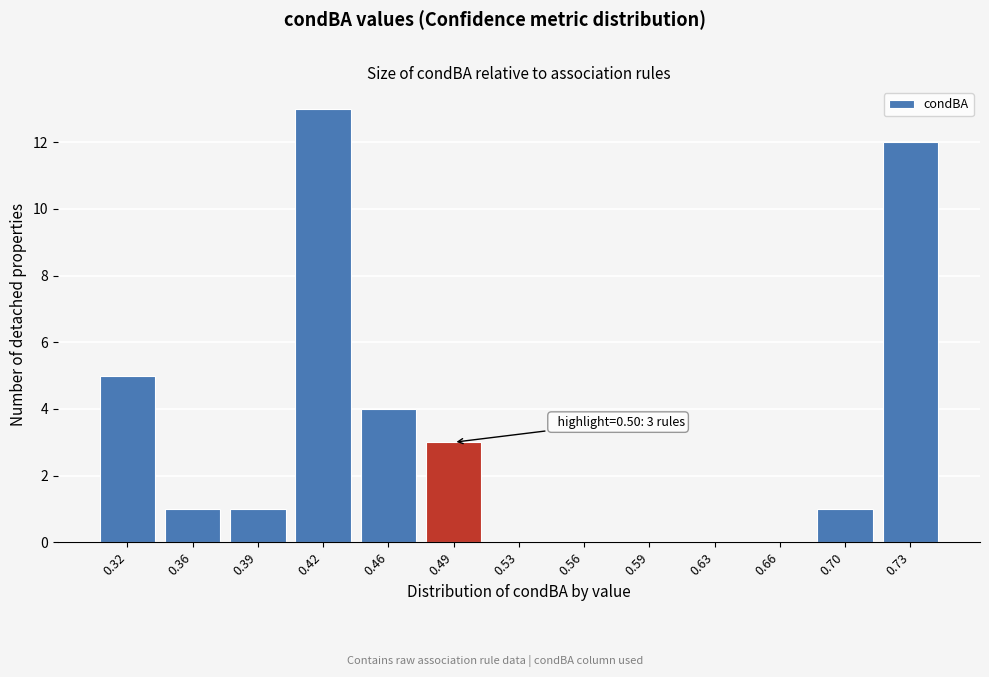

Reading left to right, what are all the values shown in this chart?

0.32=5	0.36=1	0.39=1	0.42=13	0.46=4	0.49=3	0.53=0	0.56=0	0.59=0	0.63=0	0.66=0	0.70=1	0.73=12